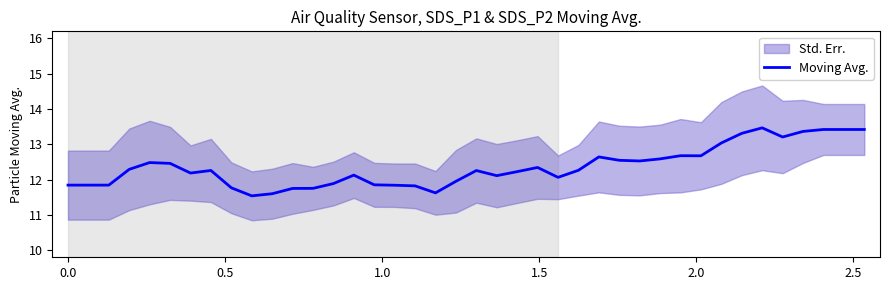

What is the minimum value shown in the chart?

11.5